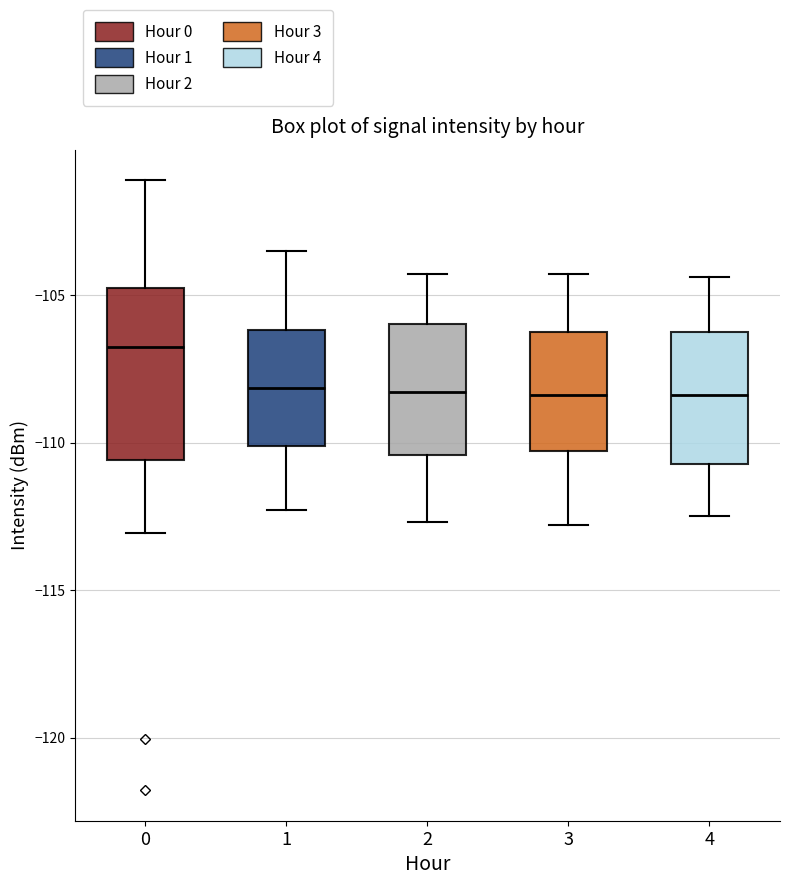

Comparing the boxes themselves (not the whiskers), which one is the tallest?

0